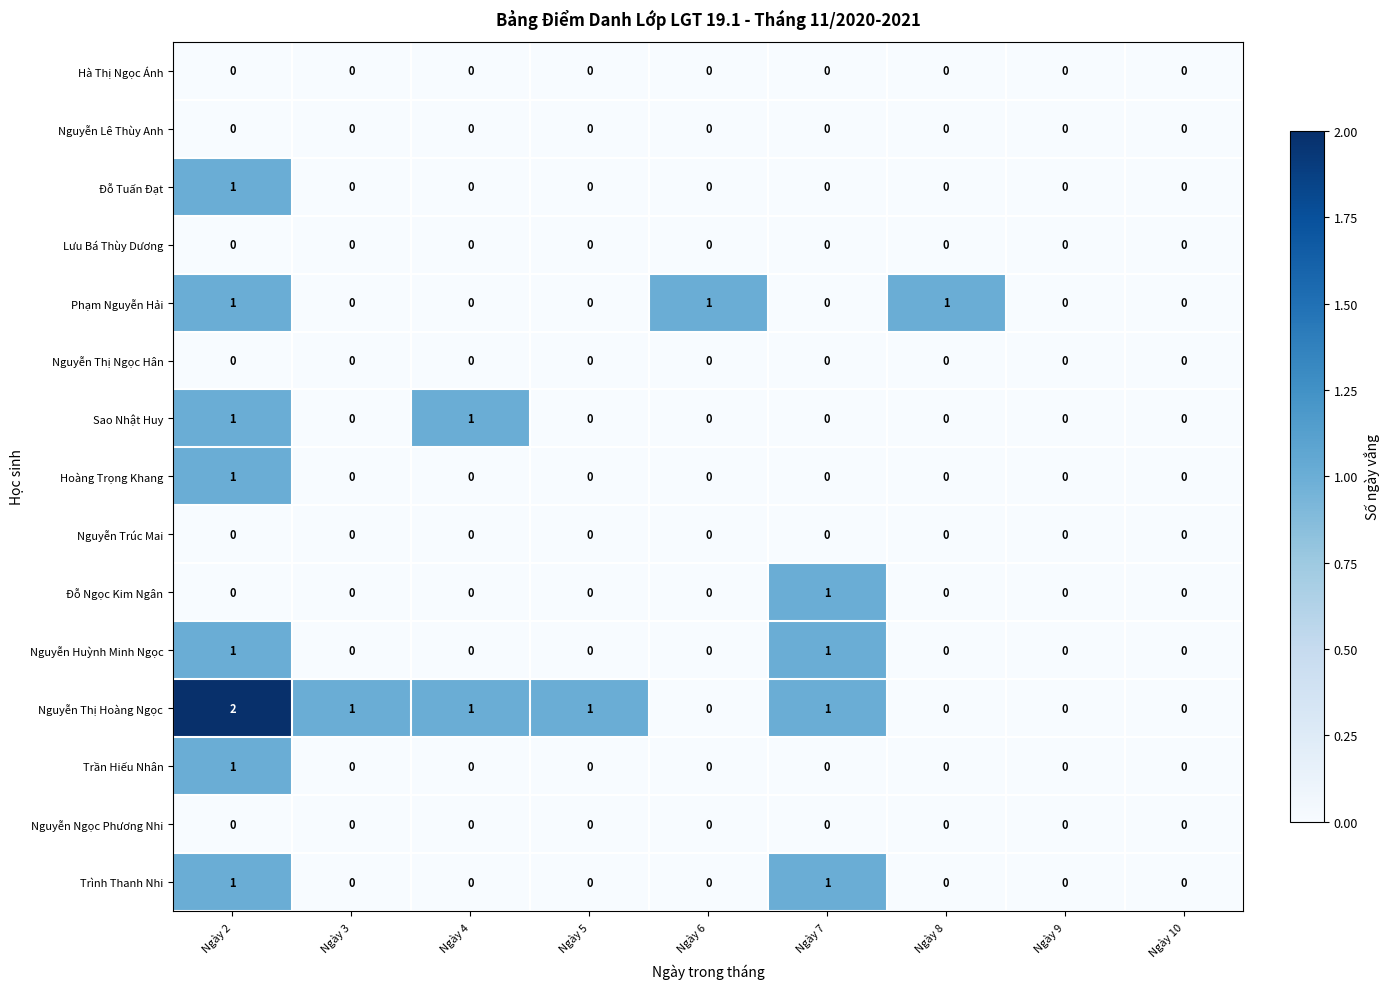

Which series changed the most between Ngày 2 and Ngày 10?

Nguyễn Thị Hoàng Ngọc